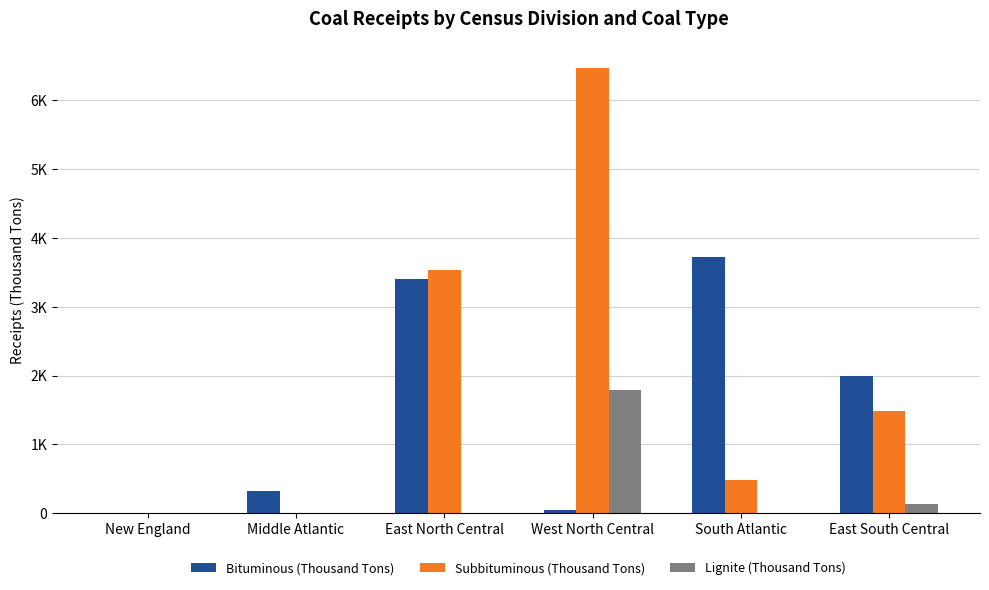

At which label is Lignite (Thousand Tons) closest to 893?

East South Central